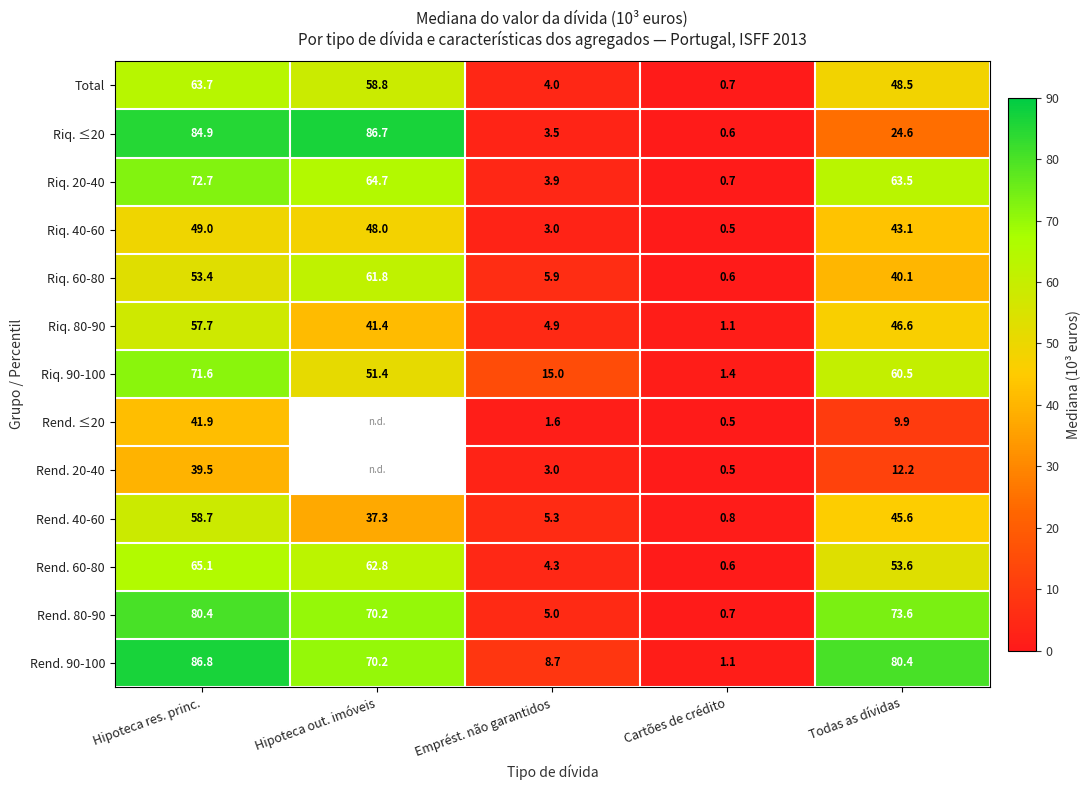

The Riq. 40-60 series shows 49.0 at Hipoteca res. princ.. True or false?

True